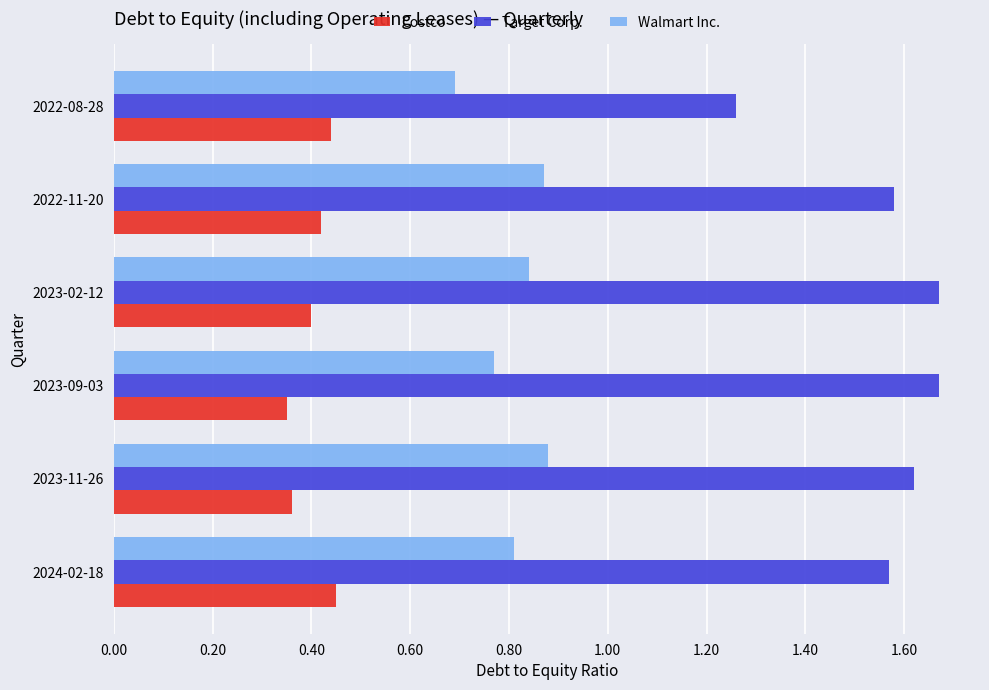

True or false: Walmart Inc. has a value of 0.5 at 2023-11-26.

False